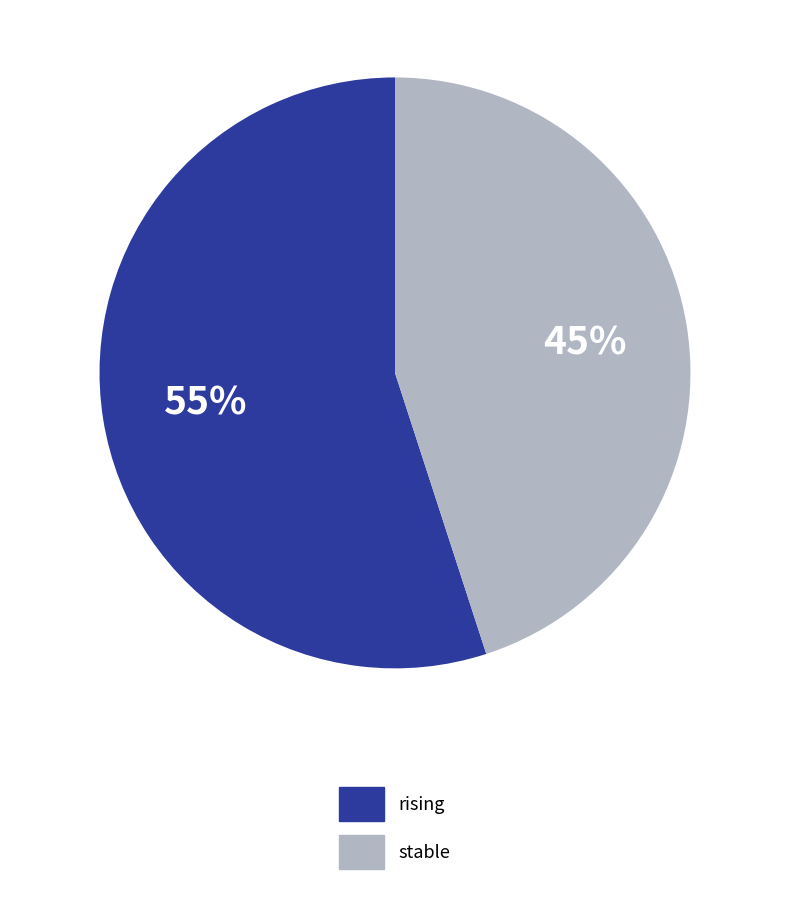

Which category has the biggest portion of the pie?

rising